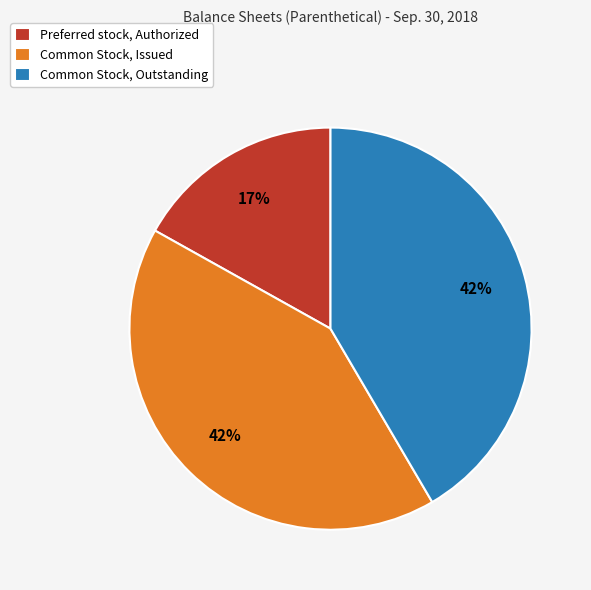

Which has a higher value, Preferred stock, Authorized or Common Stock, Outstanding?

Common Stock, Outstanding